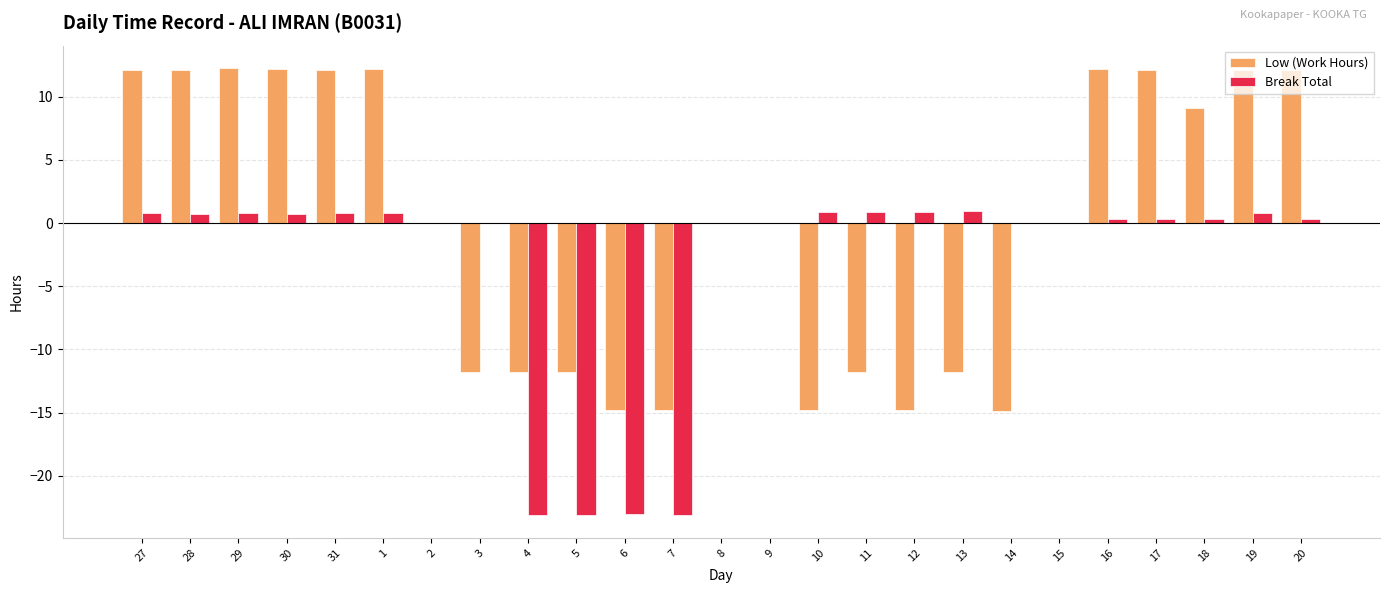

The Low (Work Hours) series shows 13.2 at 15. True or false?

False